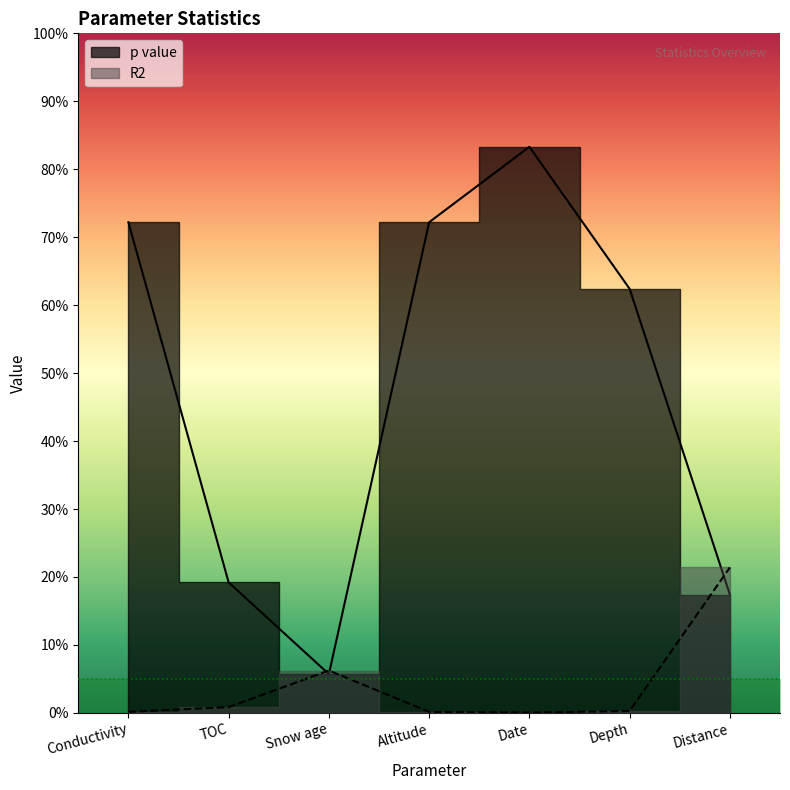

What is the difference between the p value values at Depth and Date?

0.2